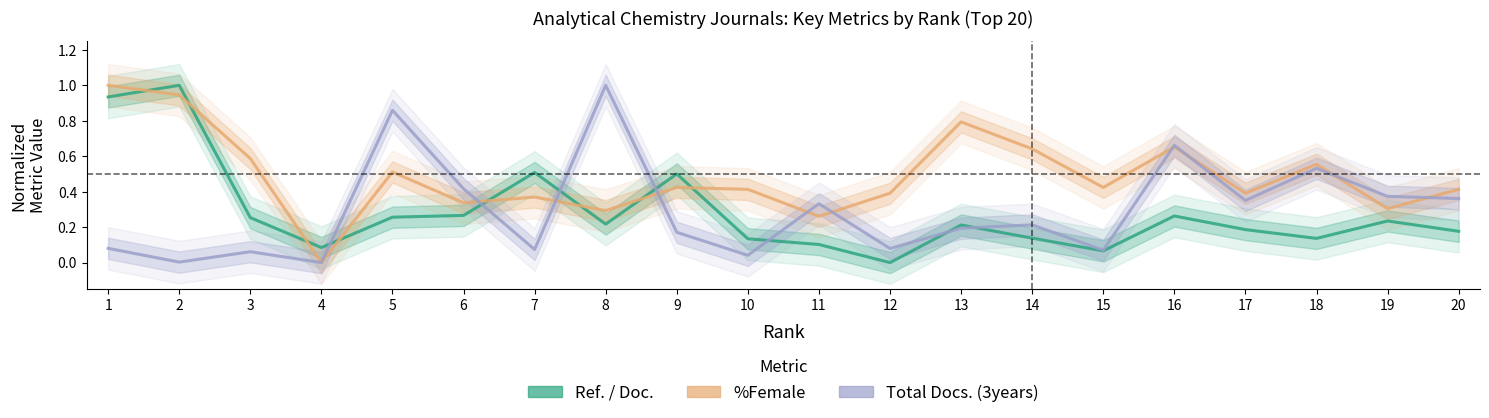

What is the difference between the %Female values at 9 and 5?

0.1